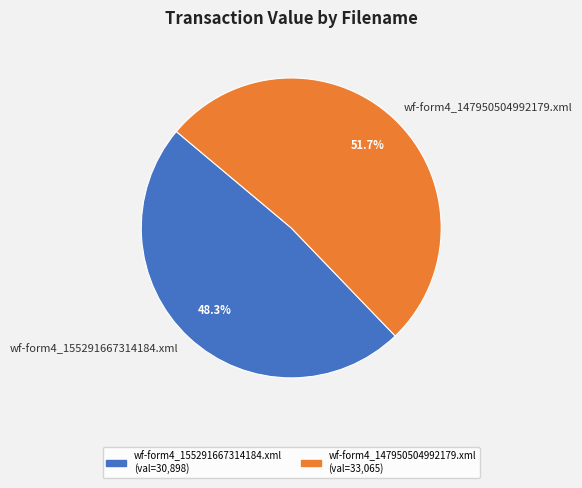

How many segments does this pie chart have?

2